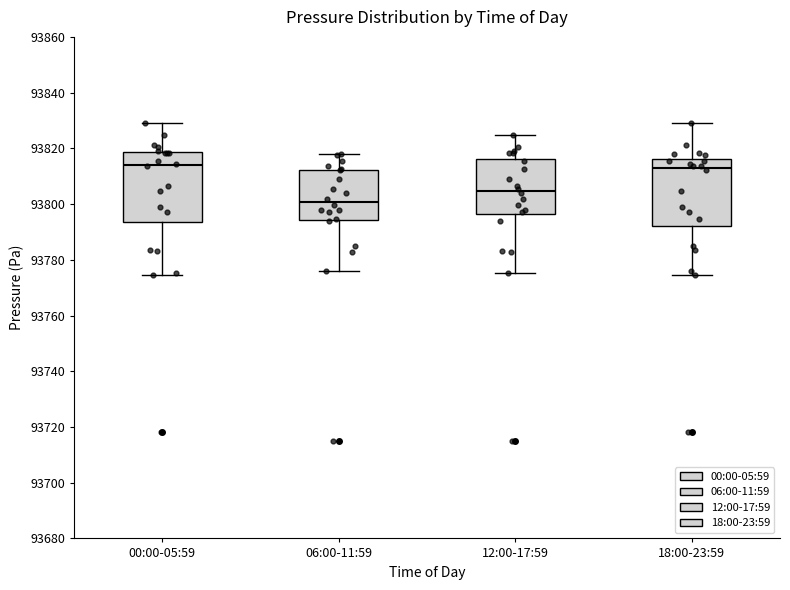

Reading left to right, read every box against the y-axis: the position of its median line, the range the box covers, and the ends of its whiskers. The values are not printed on the chart, so give them approximately, as read against the axis.

00:00-05:59: median 93814, box 93794 to 93818, whiskers 93774 to 93830
06:00-11:59: median 93800, box 93794 to 93812, whiskers 93776 to 93818
12:00-17:59: median 93804, box 93796 to 93816, whiskers 93776 to 93824
18:00-23:59: median 93812, box 93792 to 93816, whiskers 93774 to 93830